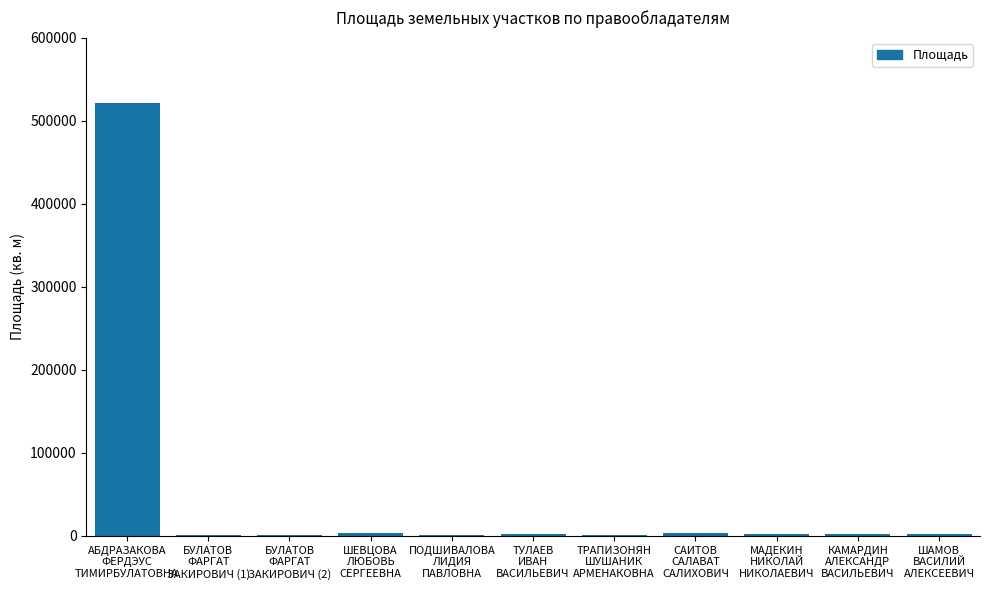

What is the sum of all values?

542100